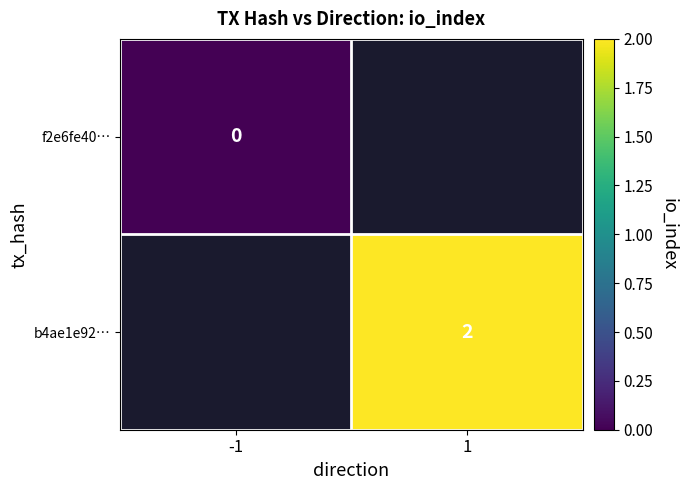

True or false: b4ae1e92… has a value of 1 at 1.

False